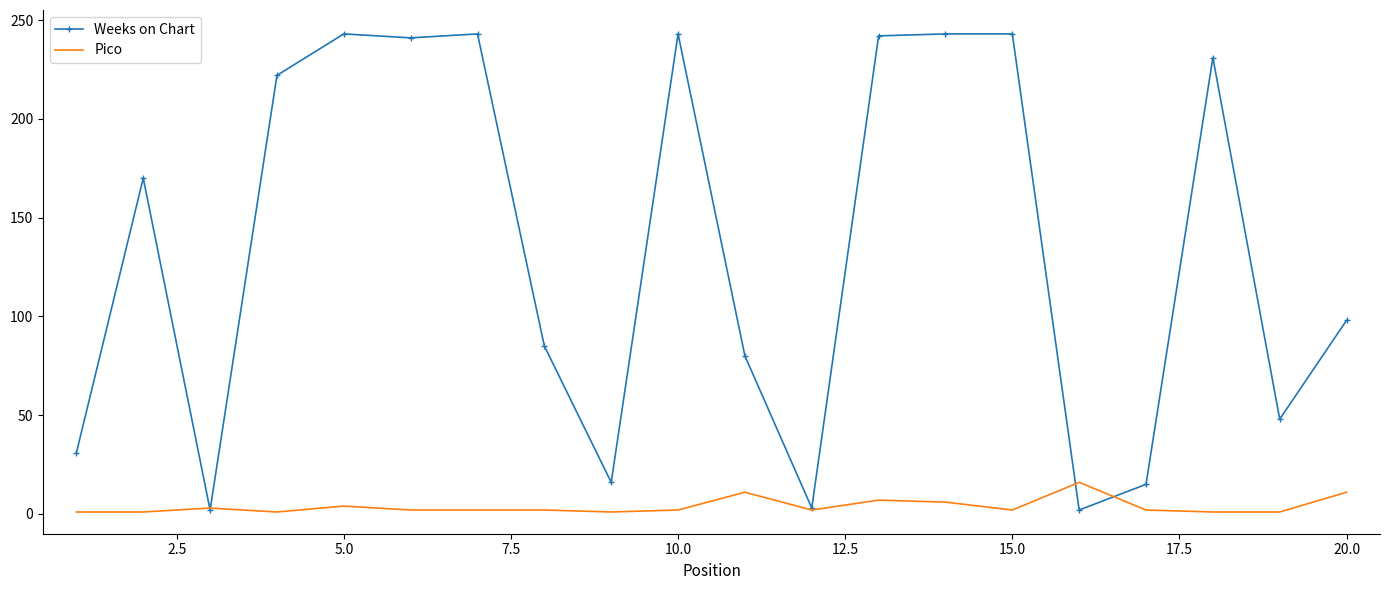

Which series has the largest range (max minus min)?

Weeks on Chart